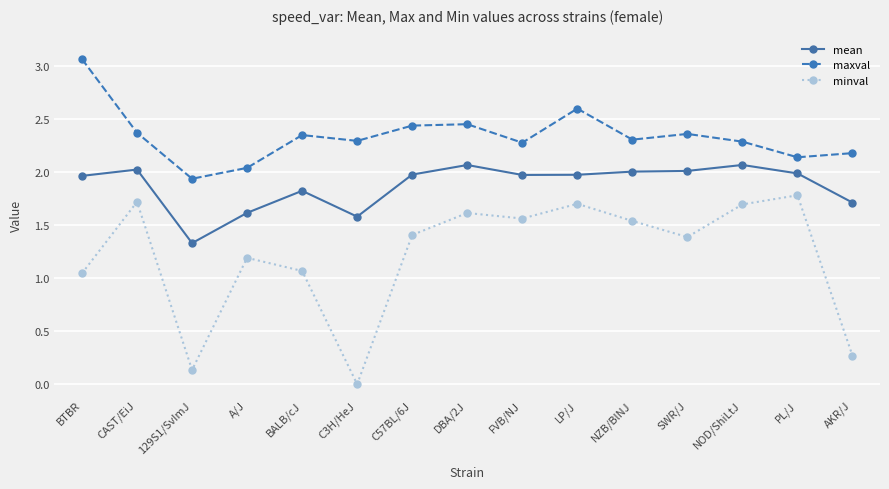

True or false: mean and minval intersect in this chart.

False